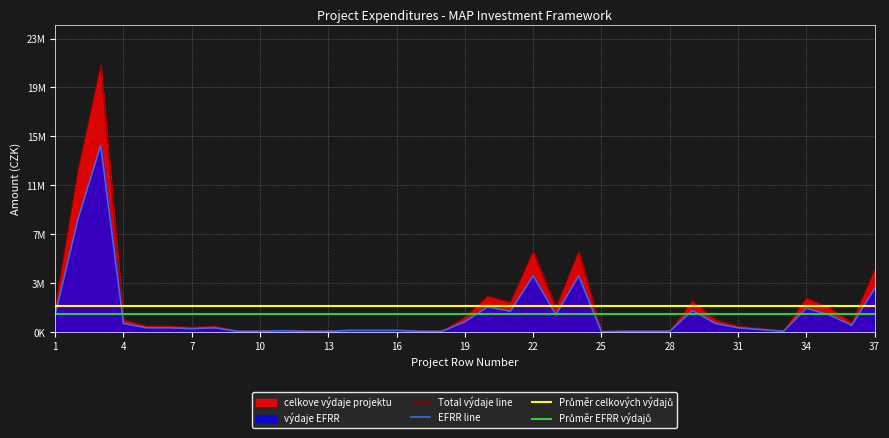

Between 13 and 32, which series saw the biggest shift?

celkove_vydaje